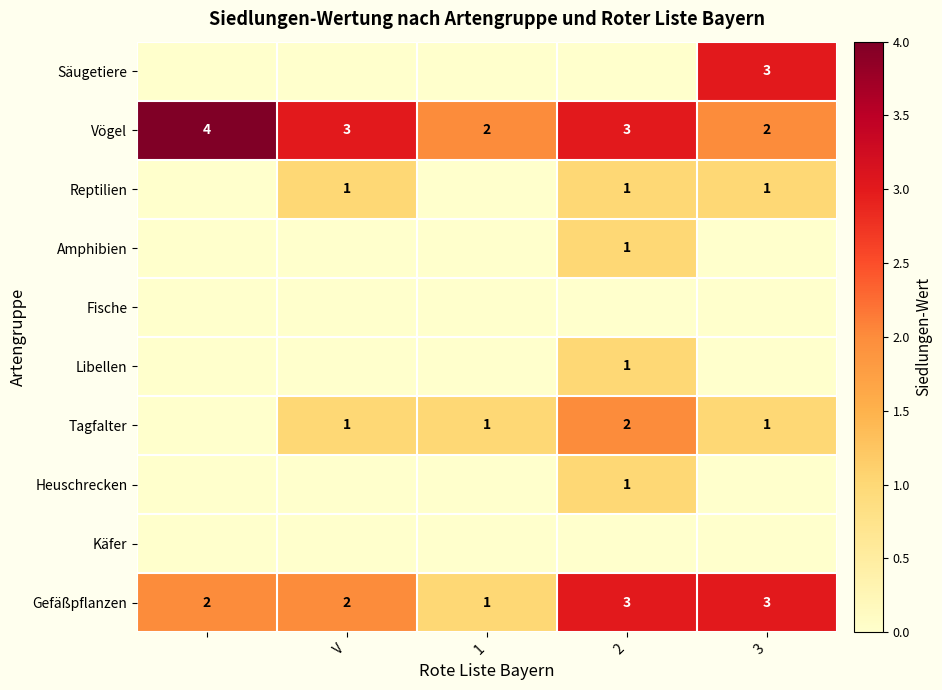

Is it true that Gefäßpflanzen equals 1 at V?

False